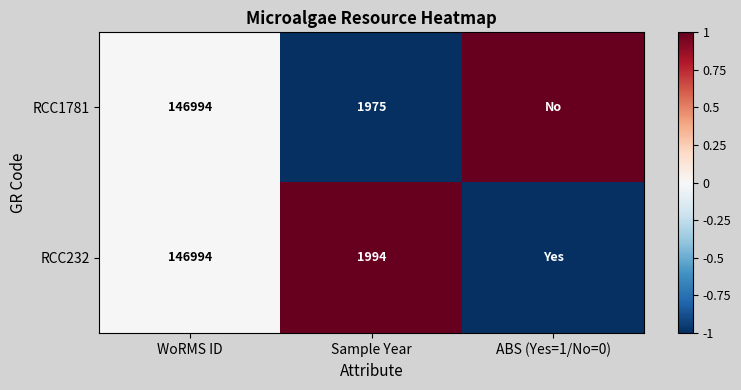

What is the total value across all series at WoRMS ID?

293988